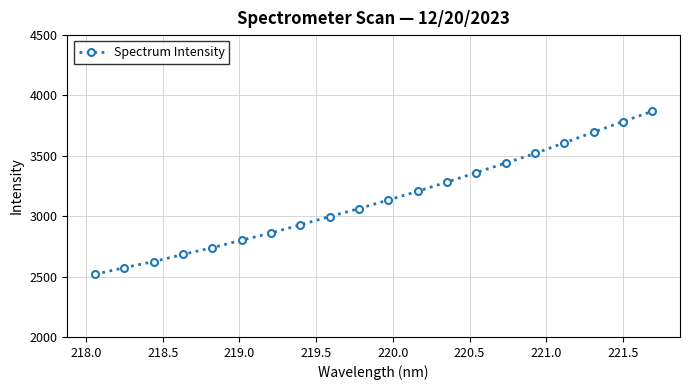

What is the greatest value displayed?

3868.2